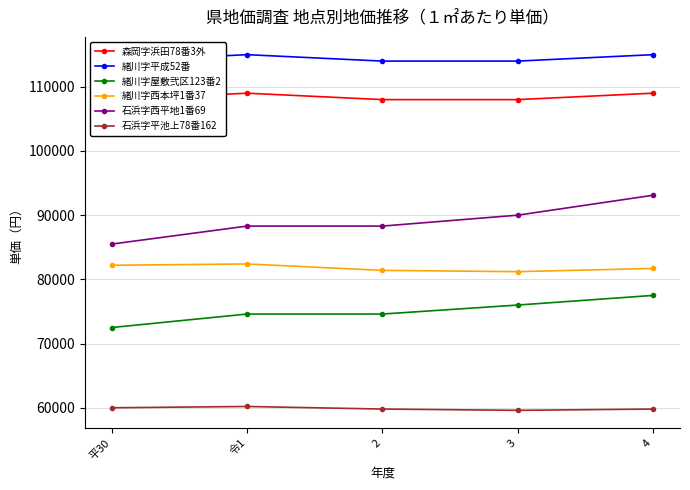

Where is 緒川字平成52番 nearest to the value 114500?

平30